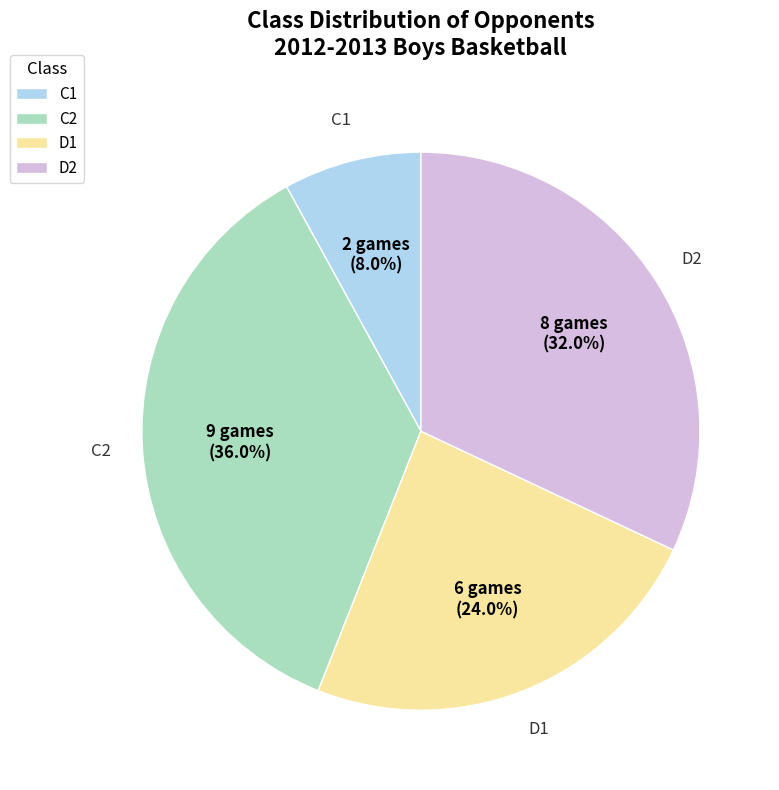

Approximately how many times larger is the value at C2 compared to D2?

1.1